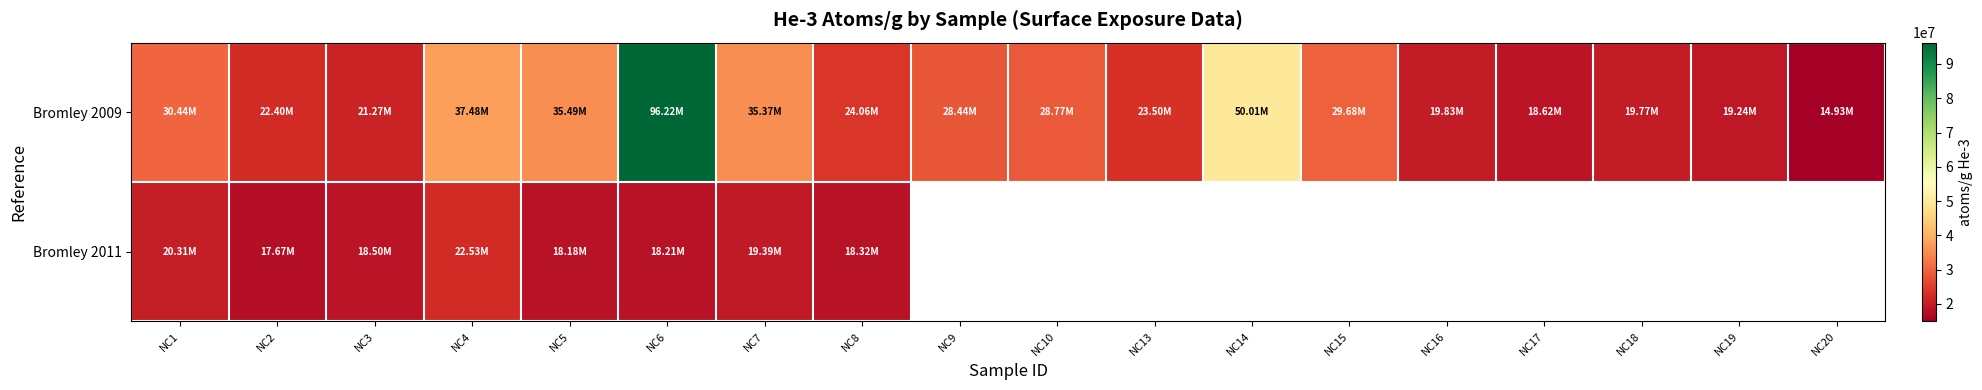

Between NC8 and NC4, which is larger?

NC4